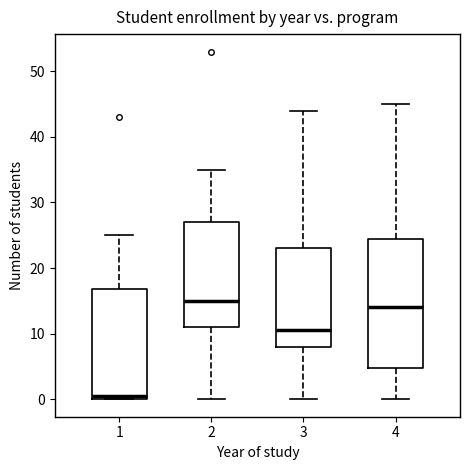

Where is the lower edge of the box at x = 4 on the y-axis? The values are not printed on the chart, so give them approximately, as read against the axis.

5